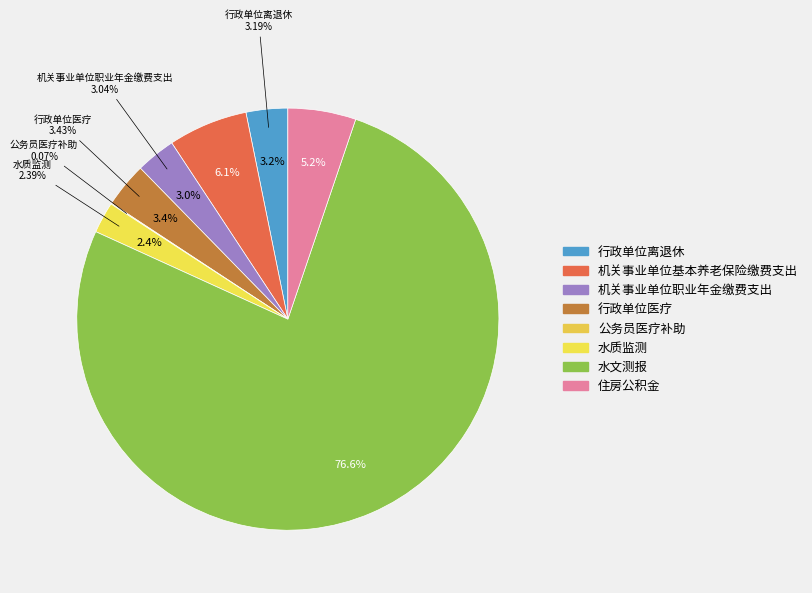

What is the smallest slice in the pie chart?

公务员医疗补助